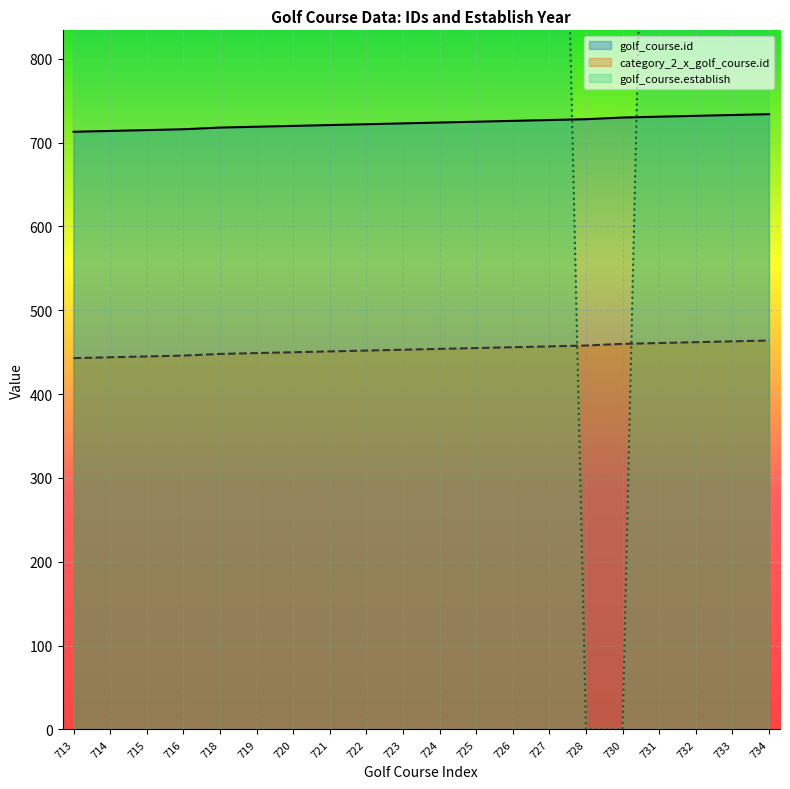

What is the sum of the golf_course.id values at 724 and 732?

1456